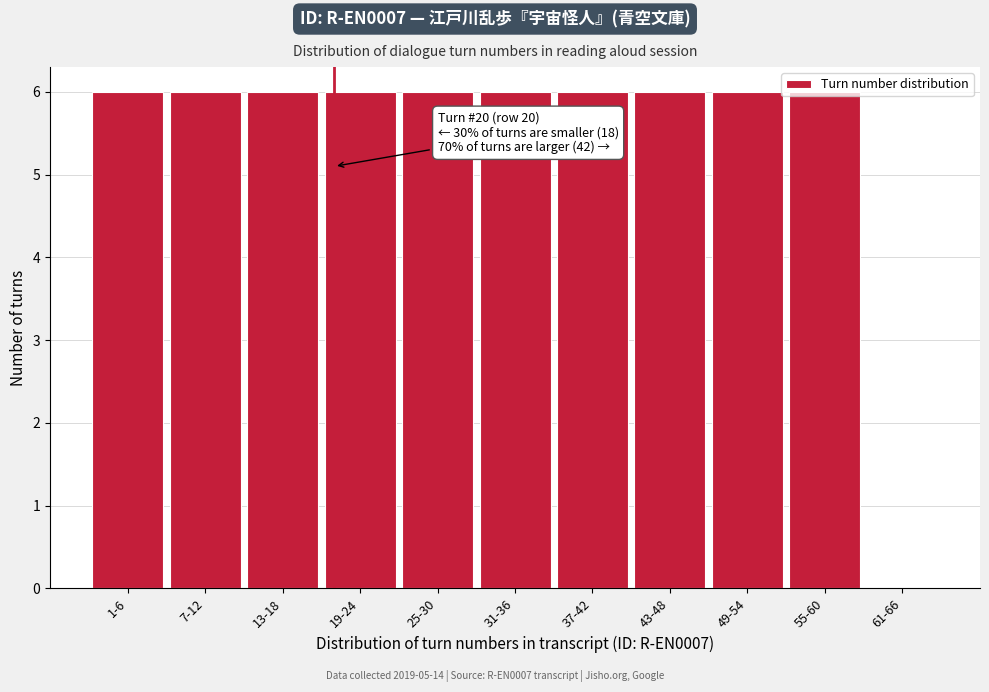

What is the greatest value displayed?

6